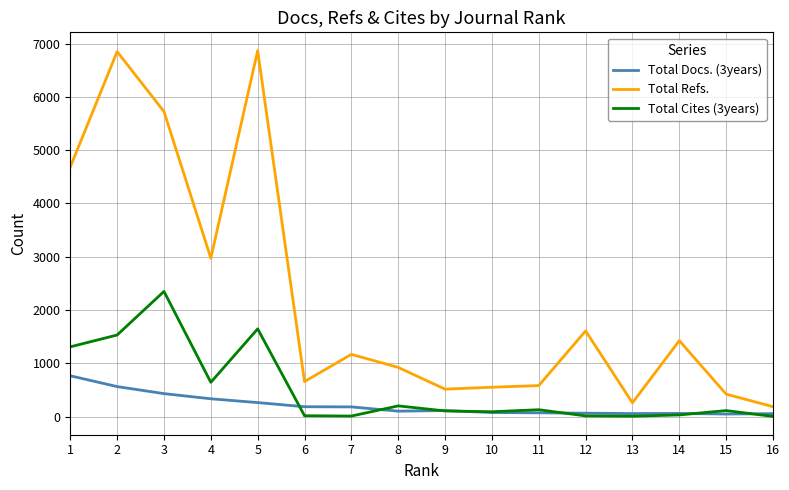

Between 2 and 8, which series saw the biggest shift?

Total Refs.